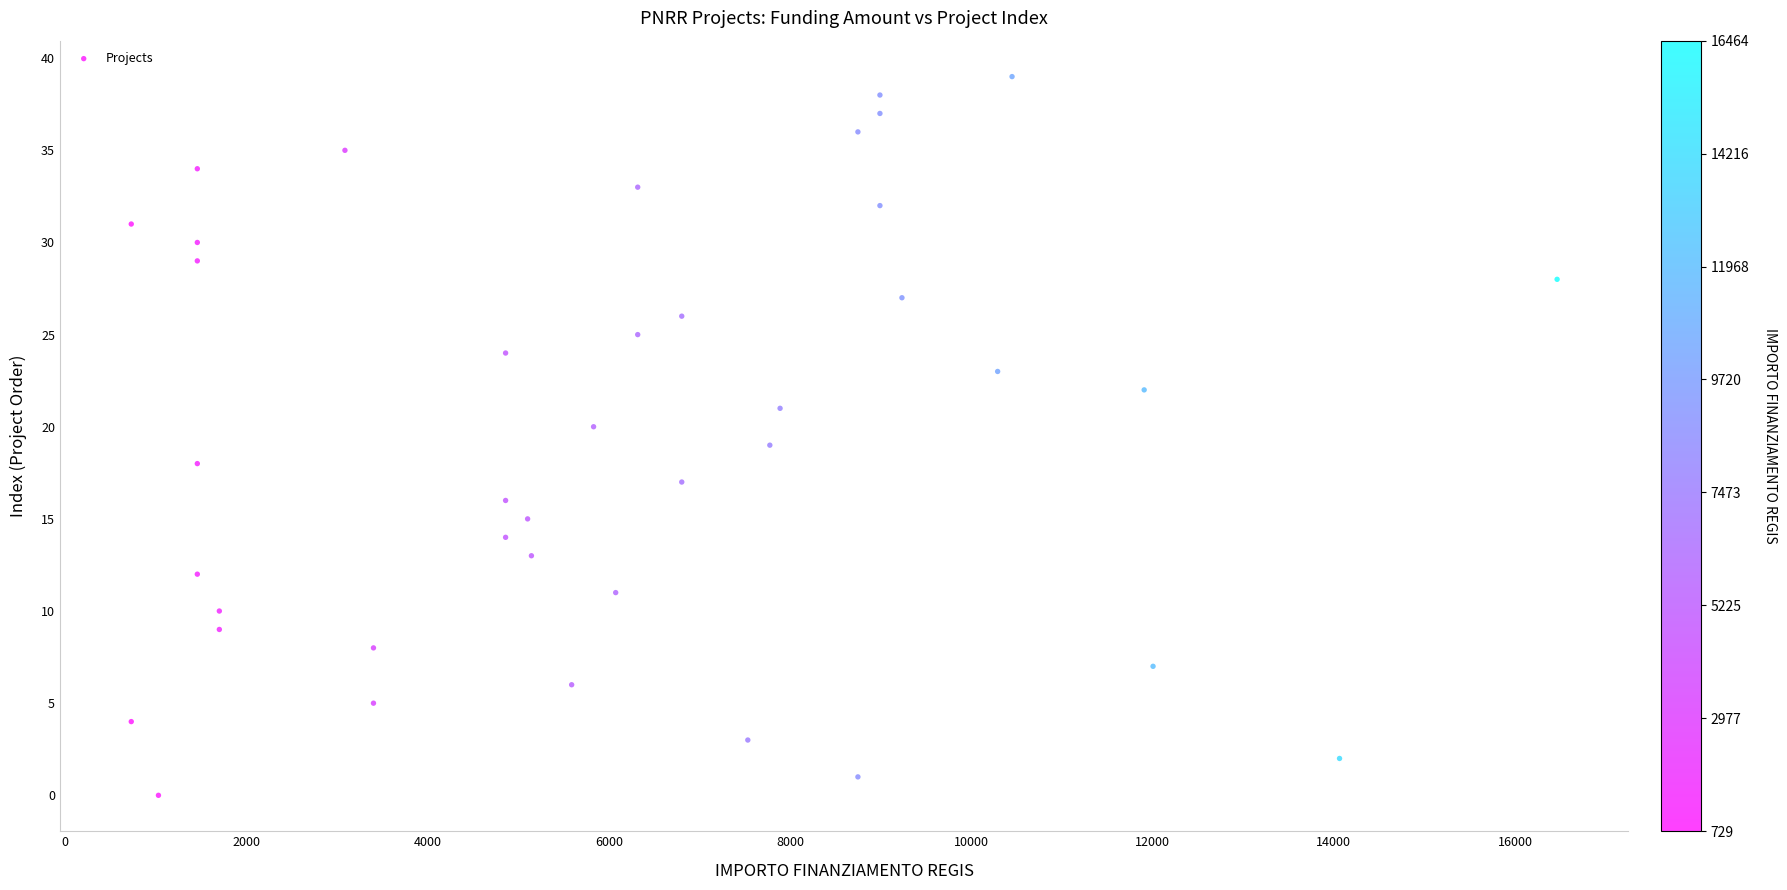

What is the range of X values (max minus min)?

15735